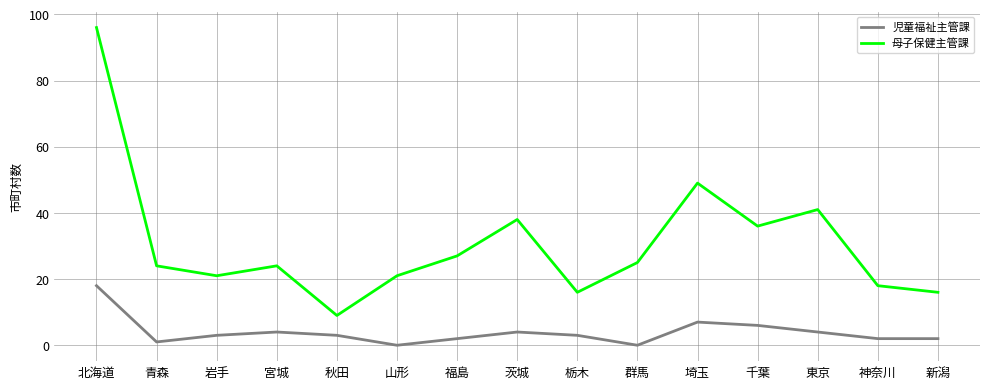

What position from the left is 東京?

13